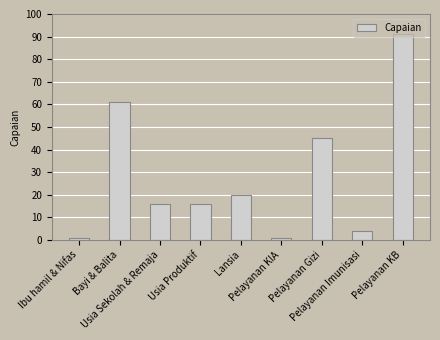

What is the value of the 3rd bar from the left?

16